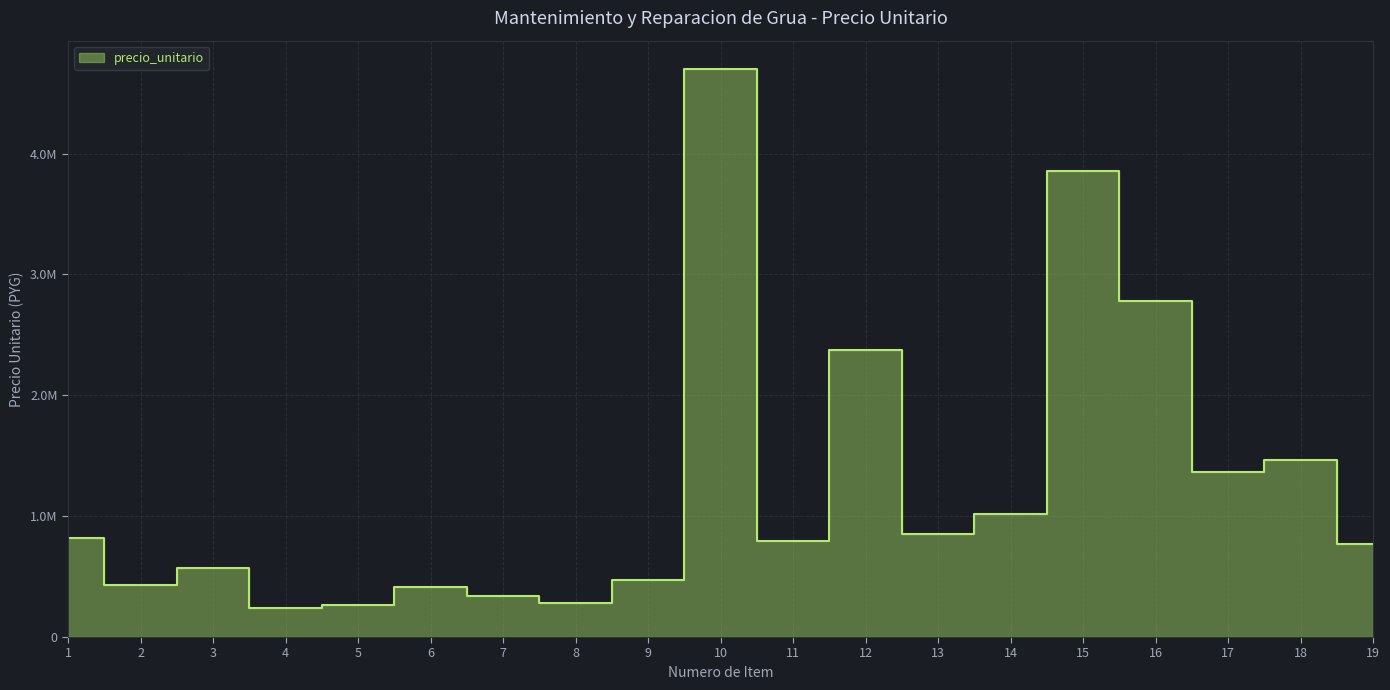

What is the average value?

1253316